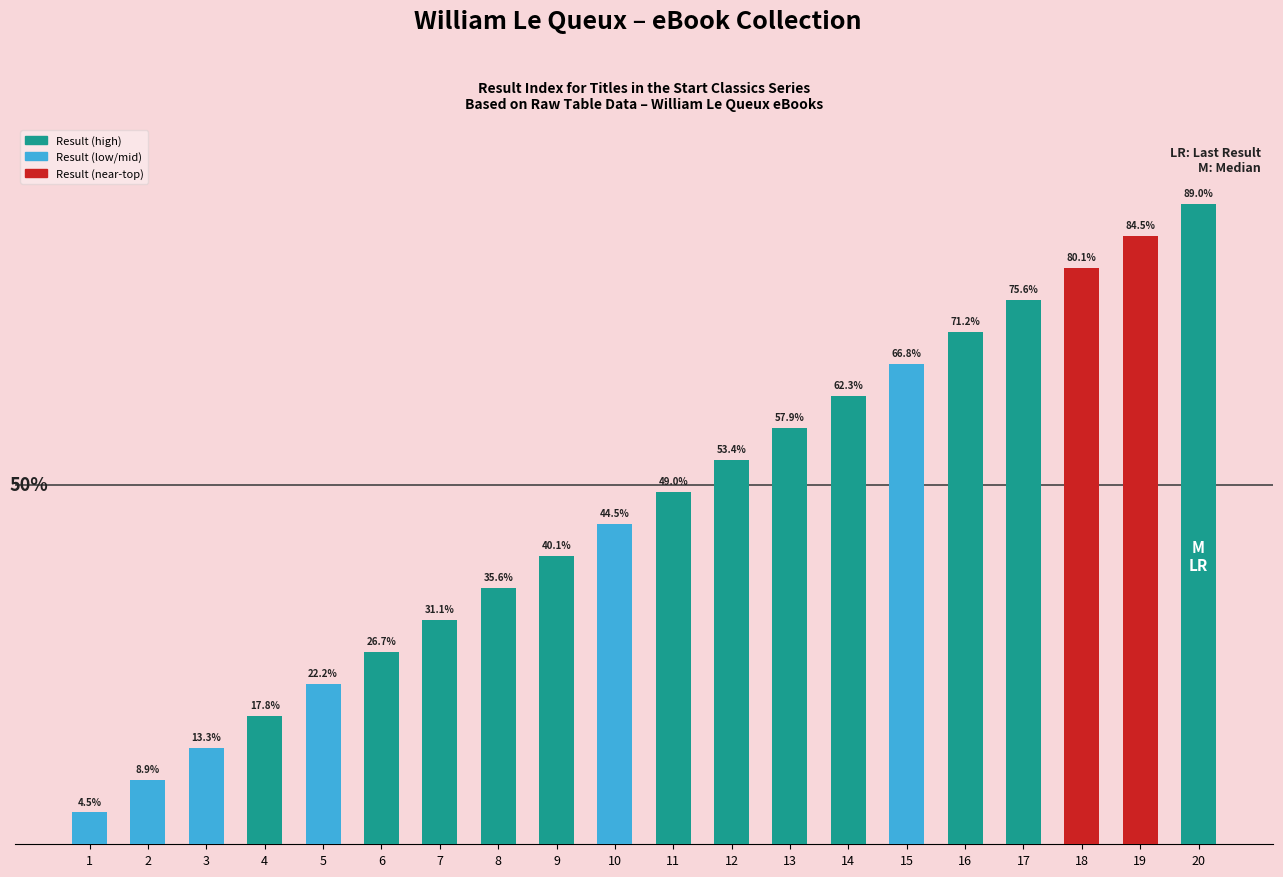

List the labels in order of value, smallest first.

1, 2, 3, 4, 5, 6, 7, 8, 9, 10, 11, 12, 13, 14, 15, 16, 17, 18, 19, 20